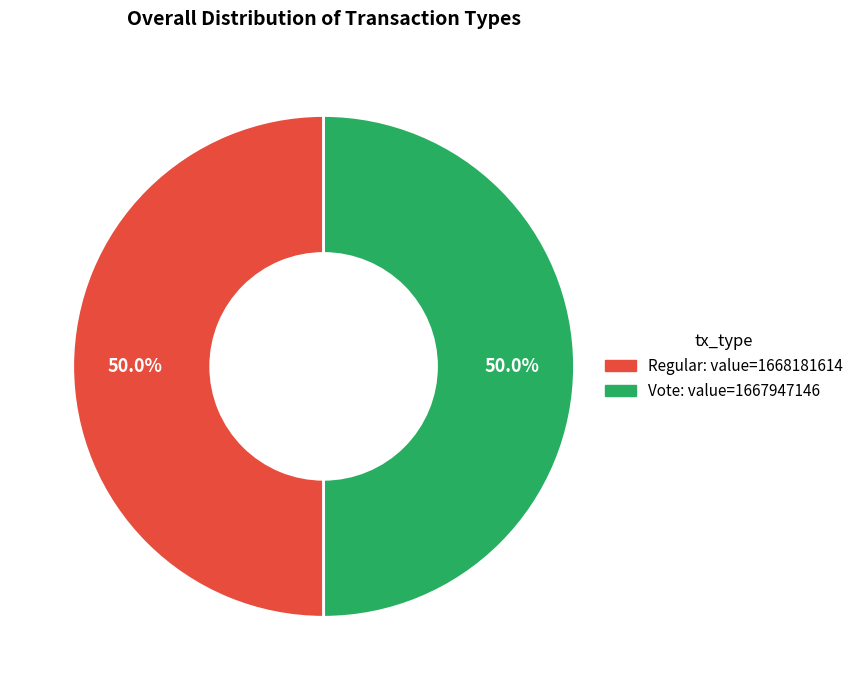

What is the ratio of the value at Regular to the value at Vote?

1.0